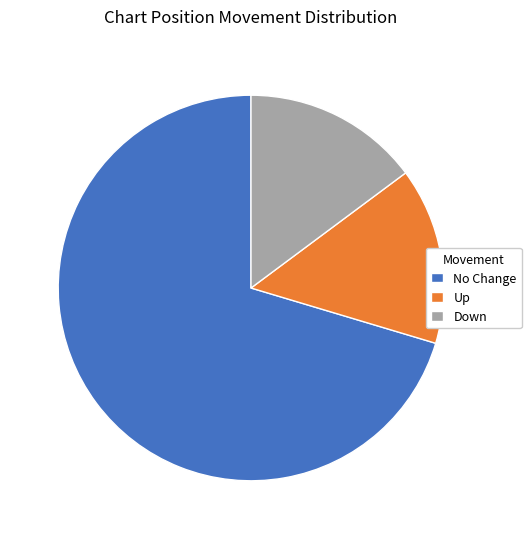

What is the majority slice?

No Change